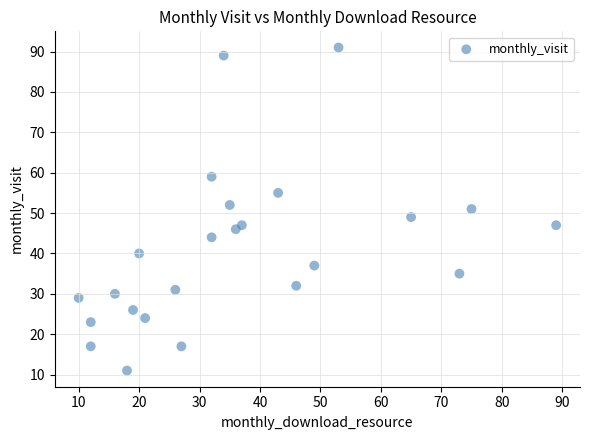

What is the range of Y values (max minus min)?

80